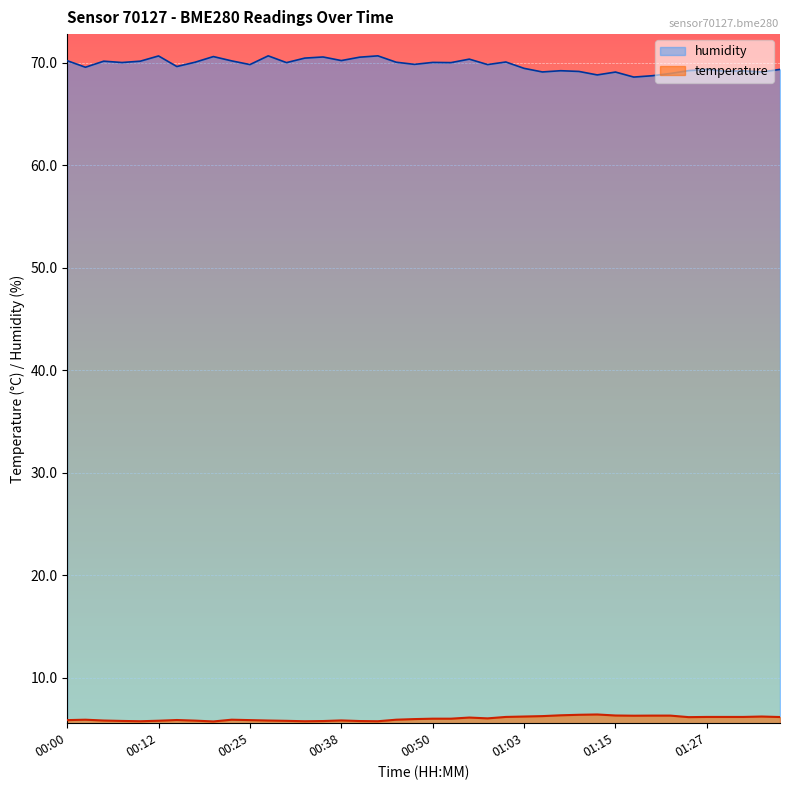

What are all the series names shown in the legend?

humidity, temperature